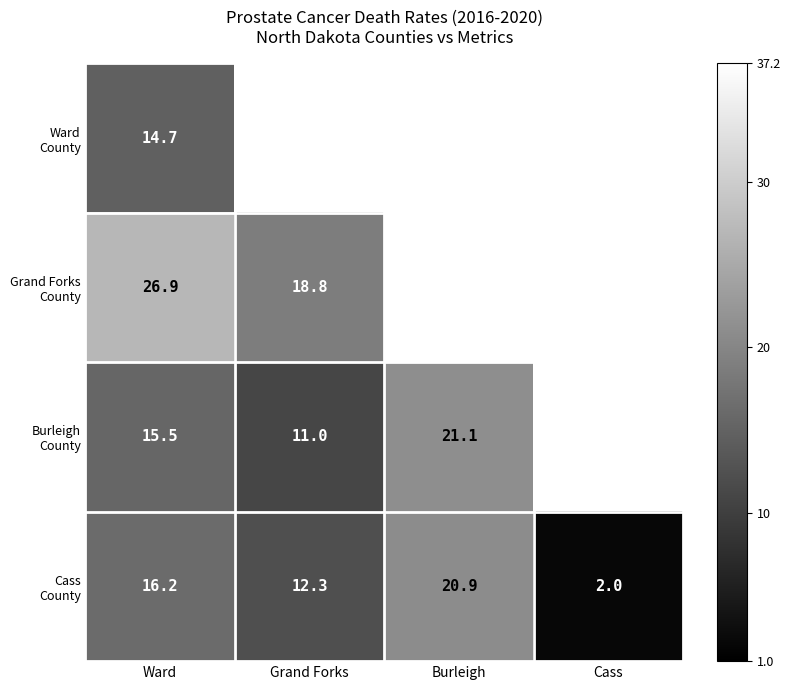

At how many categories does at least one series exceed 9?

3